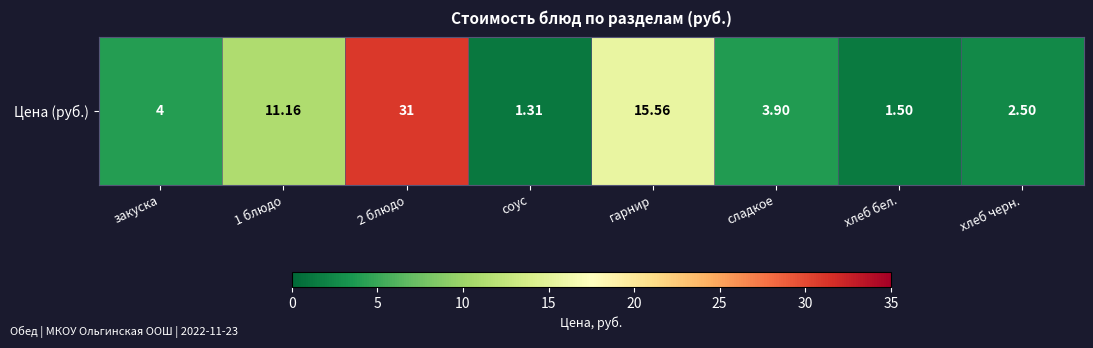

At which label is the value closest to 16?

гарнир